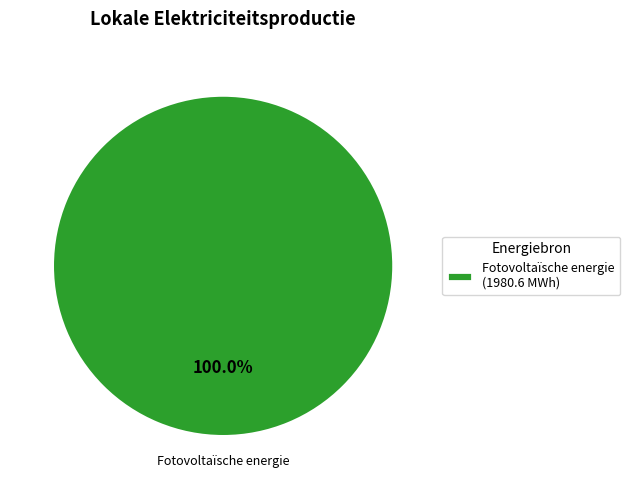

Rank the categories by value from highest to lowest.

Fotovoltaïsche energie (1980.6 MWh)